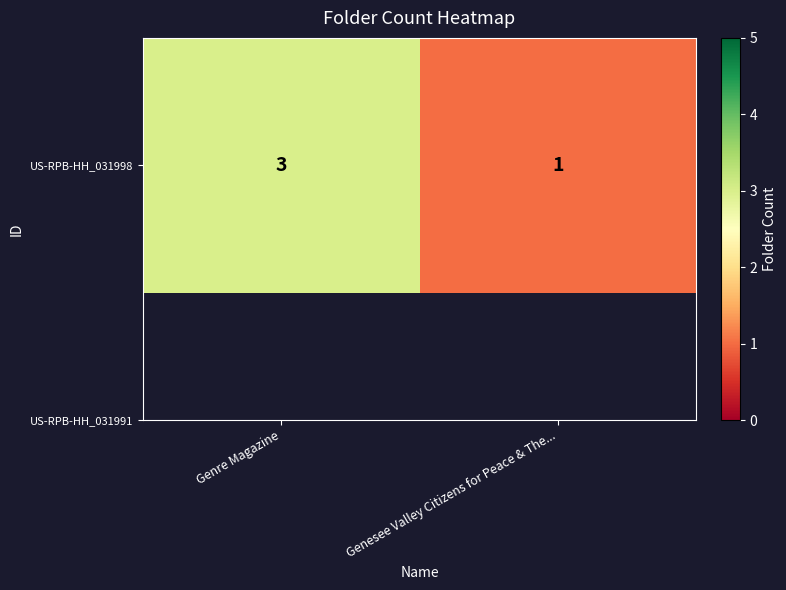

List the labels in order of value, smallest first.

Genesee Valley Citizens for Peace & The..., Genre Magazine